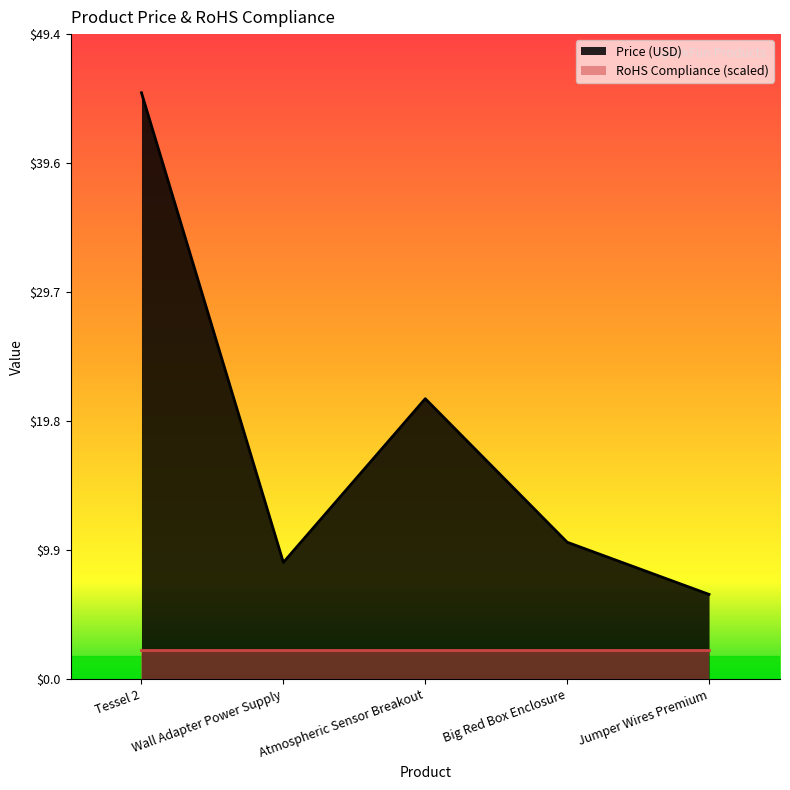

Reading left to right, list all the values displayed in this chart.

Tessel 2=45.0	Wall Adapter Power Supply=8.9	Atmospheric Sensor Breakout=21.5	Big Red Box Enclosure=10.5	Jumper Wires Premium=6.5